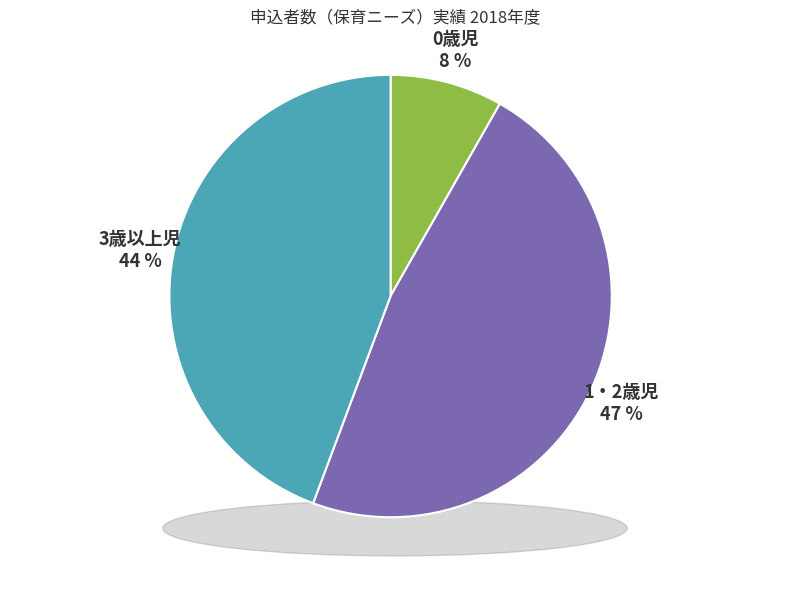

Rank the categories by value from highest to lowest.

1・2歳児, 3歳以上児, 0歳児